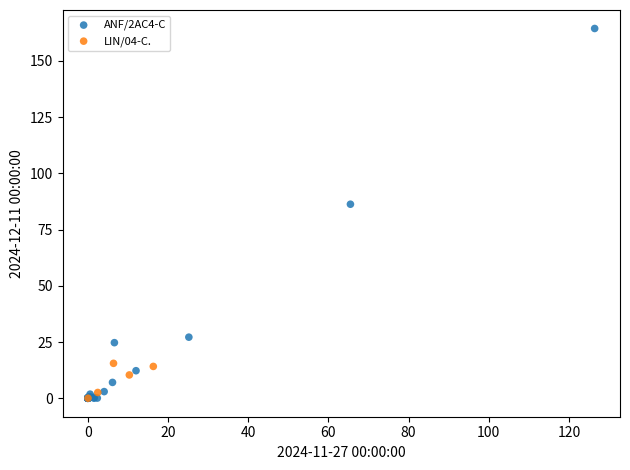

Which series has the largest Y range (max minus min)?

ANF/2AC4-C